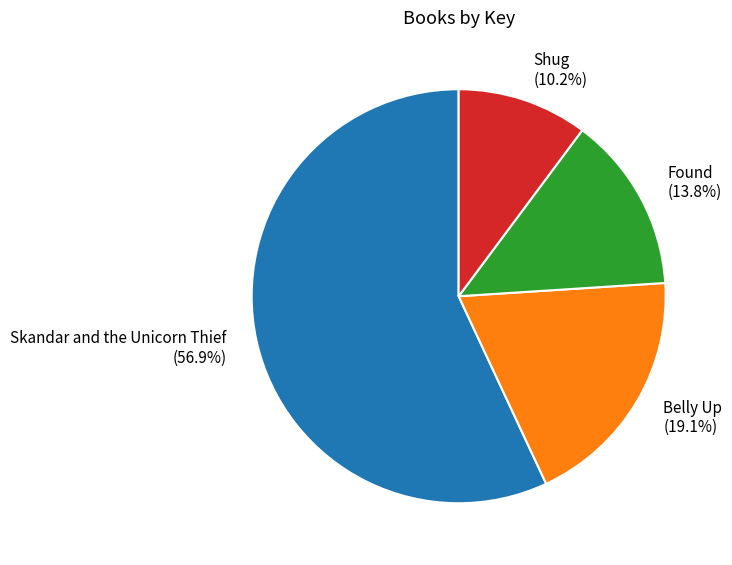

To the nearest percent, what is the average slice percentage?

25%